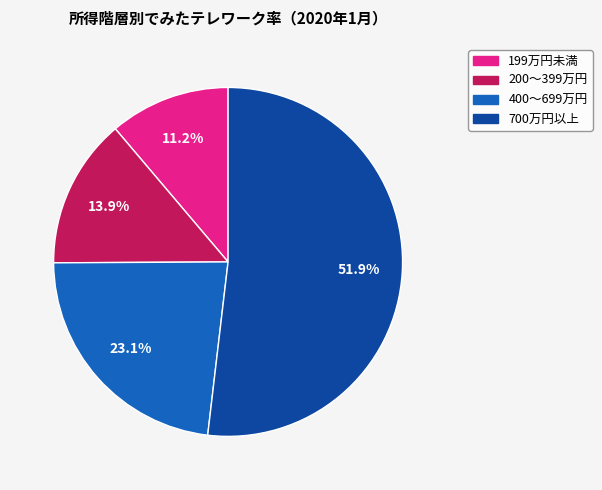

To the nearest percent, what is the difference between the largest and smallest slice percentages?

41%